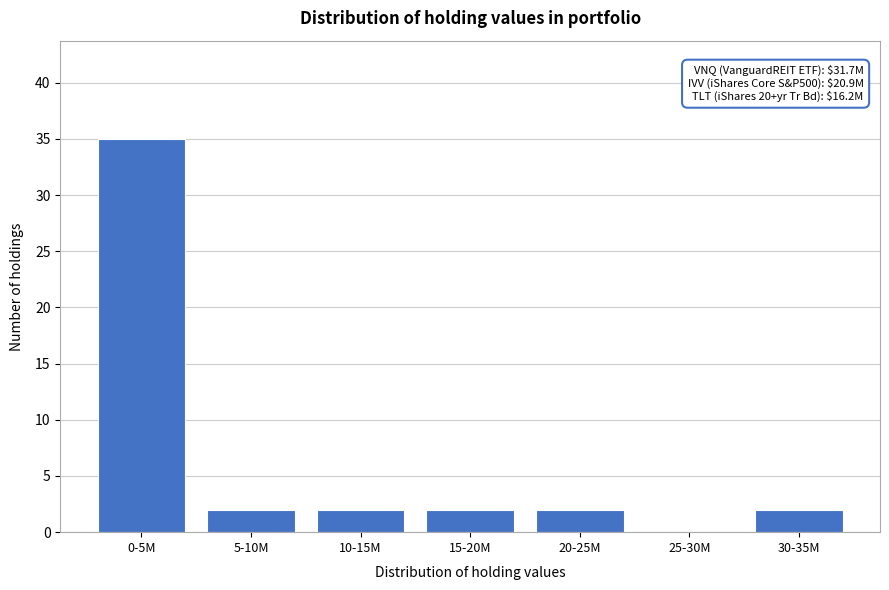

Reading right to left, extract all data points from this chart.

30-35M=2	25-30M=0	20-25M=2	15-20M=2	10-15M=2	5-10M=2	0-5M=35